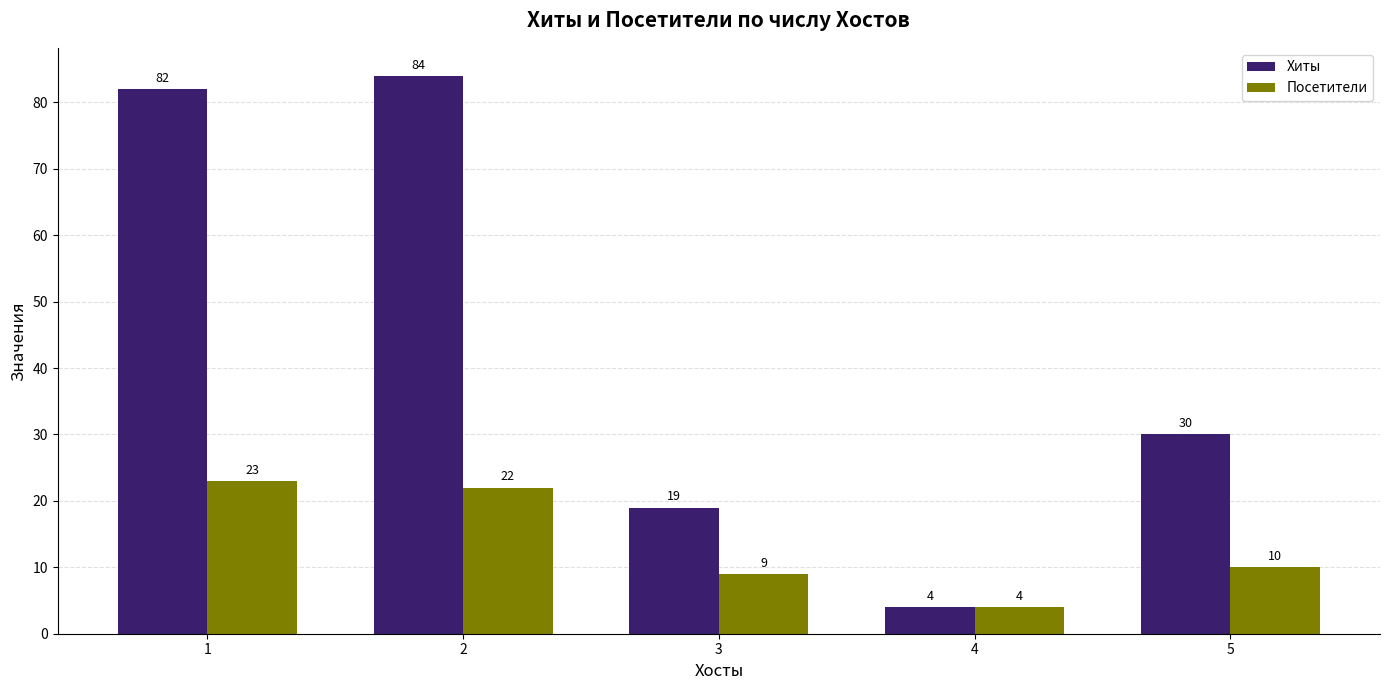

List the labels in order of Посетители value, largest first.

1, 2, 5, 3, 4